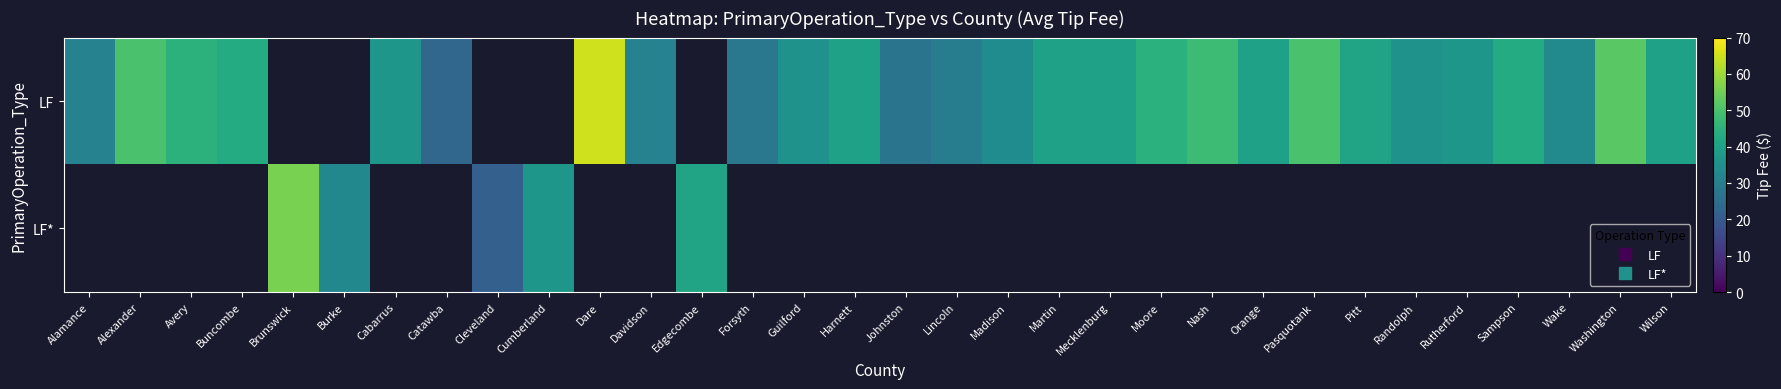

Read the LF value at Harnett.

40.0